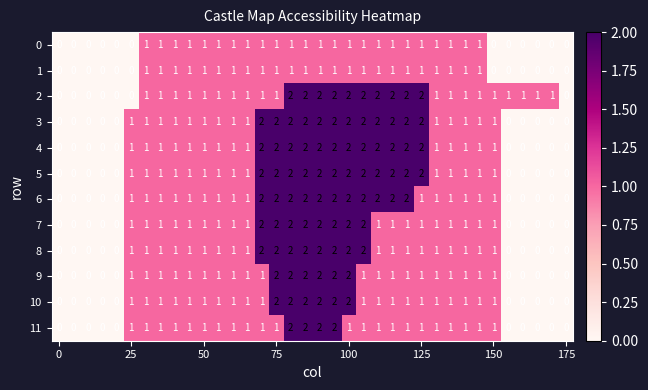

What is the sum of all 9 values?

32